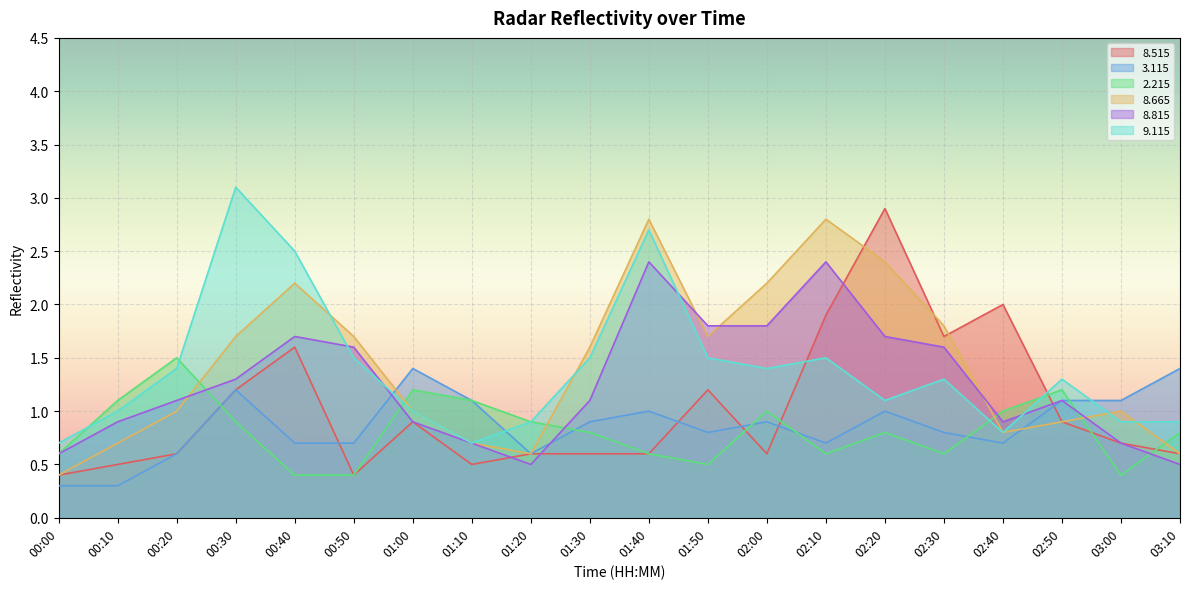

List the series in order of their peak value, highest first.

9.115, 8.515, 8.665, 8.815, 2.215, 3.115